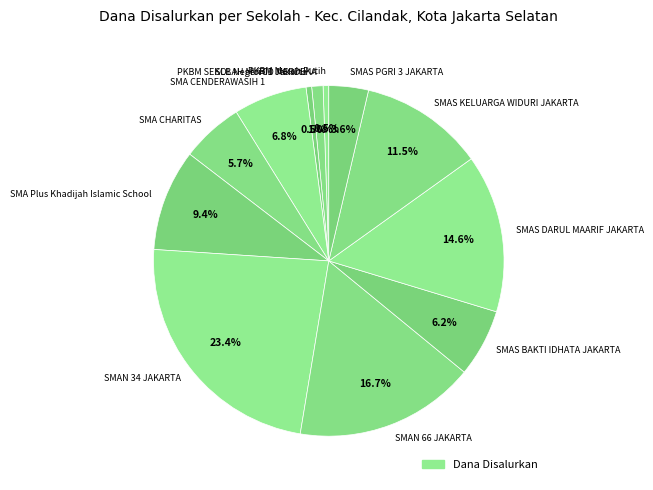

Is there any slice that represents more than half of the pie?

No